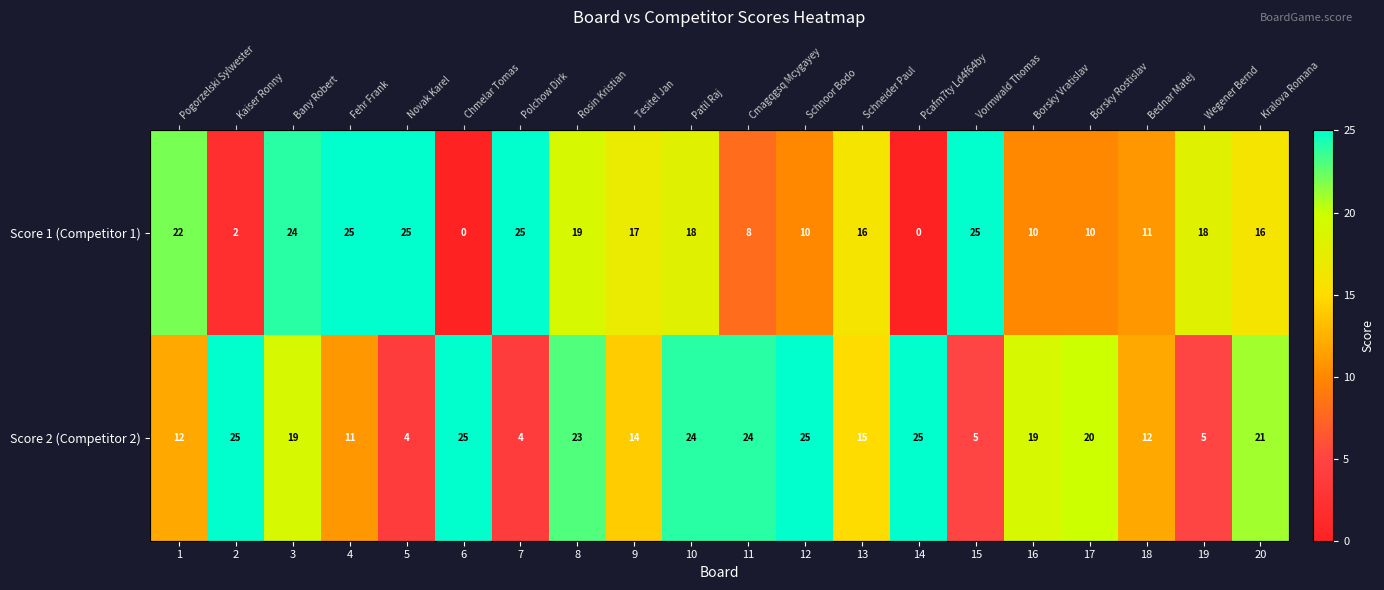

Rank the categories by Score 2 (Competitor 2) value from lowest to highest.

5, 7, 15, 19, 4, 1, 18, 9, 13, 3, 16, 17, 20, 8, 10, 11, 2, 6, 12, 14